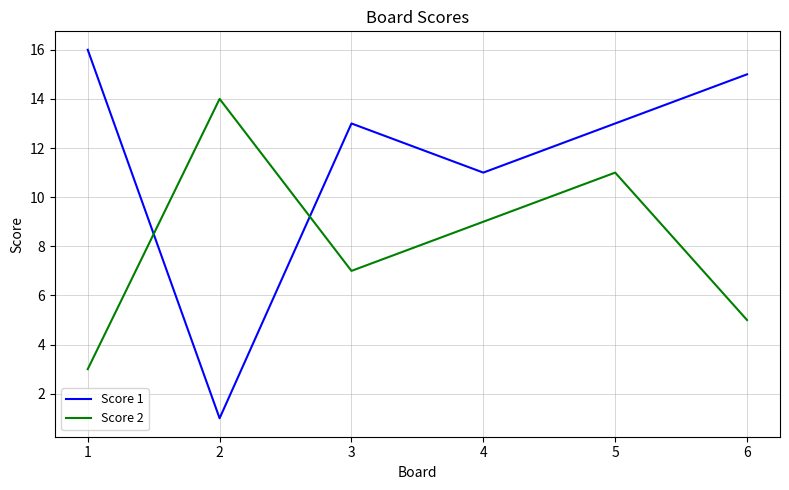

Is this an area chart (filled region under the line)?

No